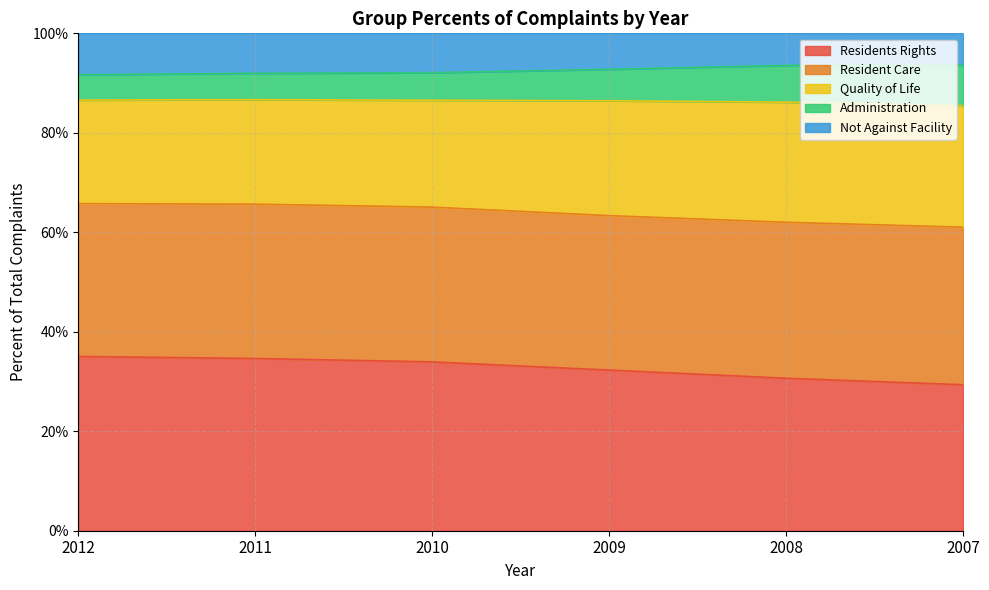

True or false: Quality of Life and Administration intersect in this chart.

False